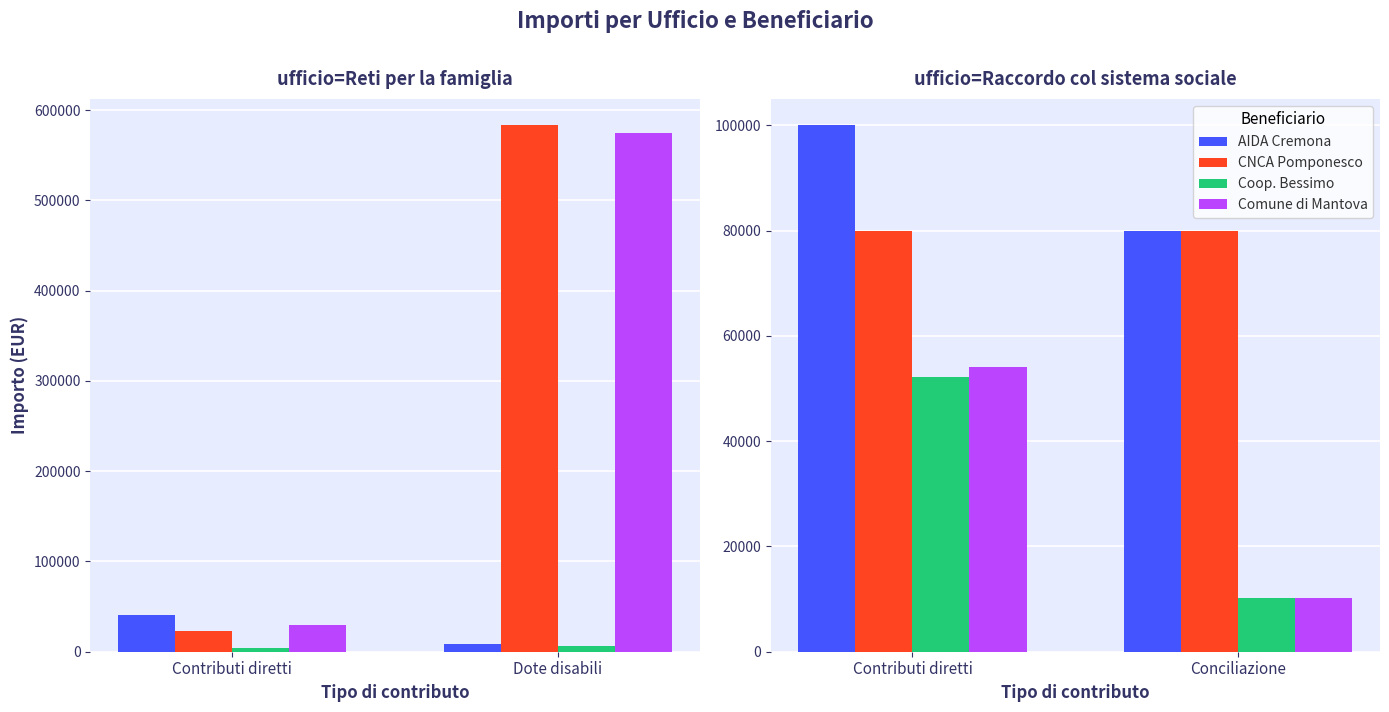

Is it true that Coop. Bessimo equals 10200.0 at Conciliazione?

True